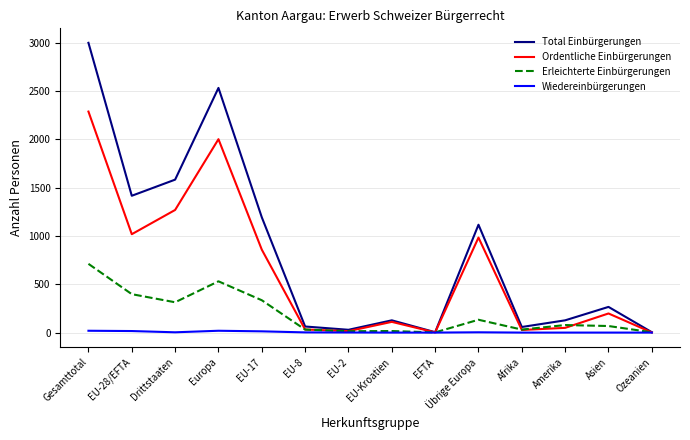

What is the difference between the highest and lowest values at Amerika?

127